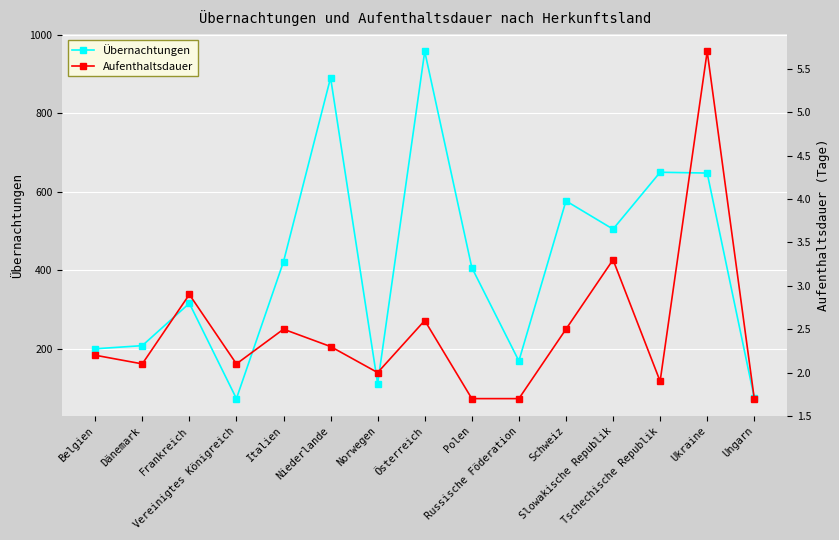

True or false: Aufenthaltsdauer has a value of 2.0 at Norwegen.

True